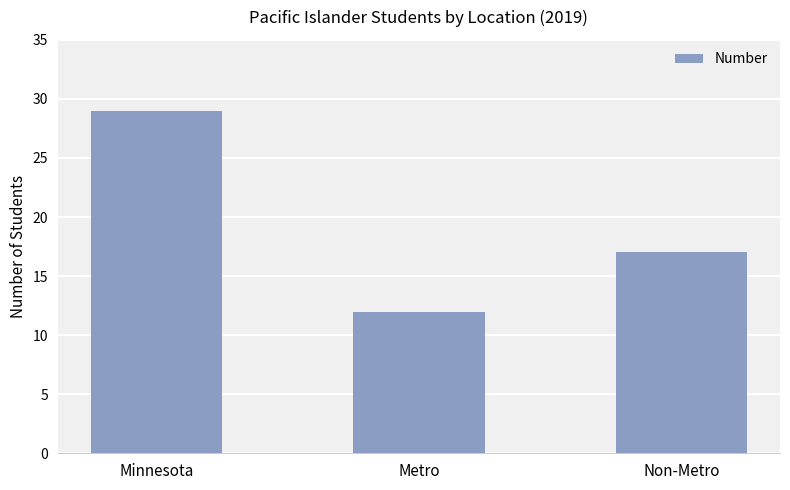

How many series are shown in this chart?

1